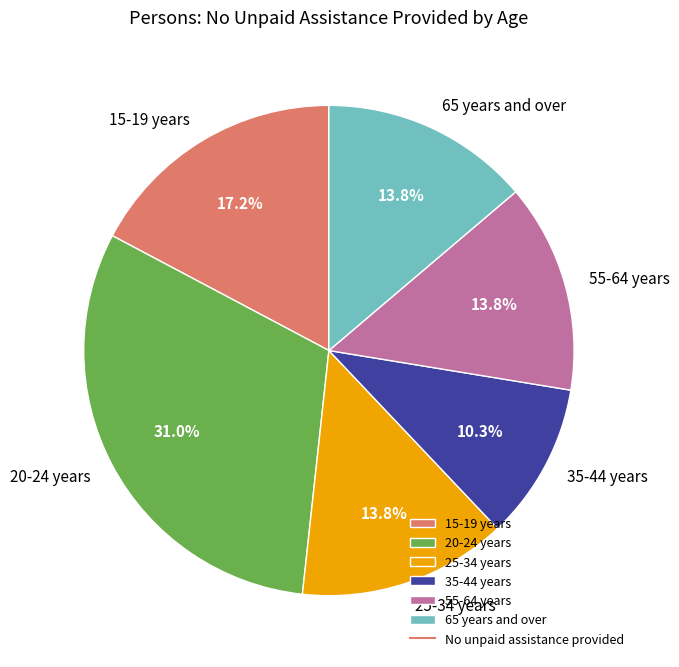

Is there a majority slice in this chart?

No